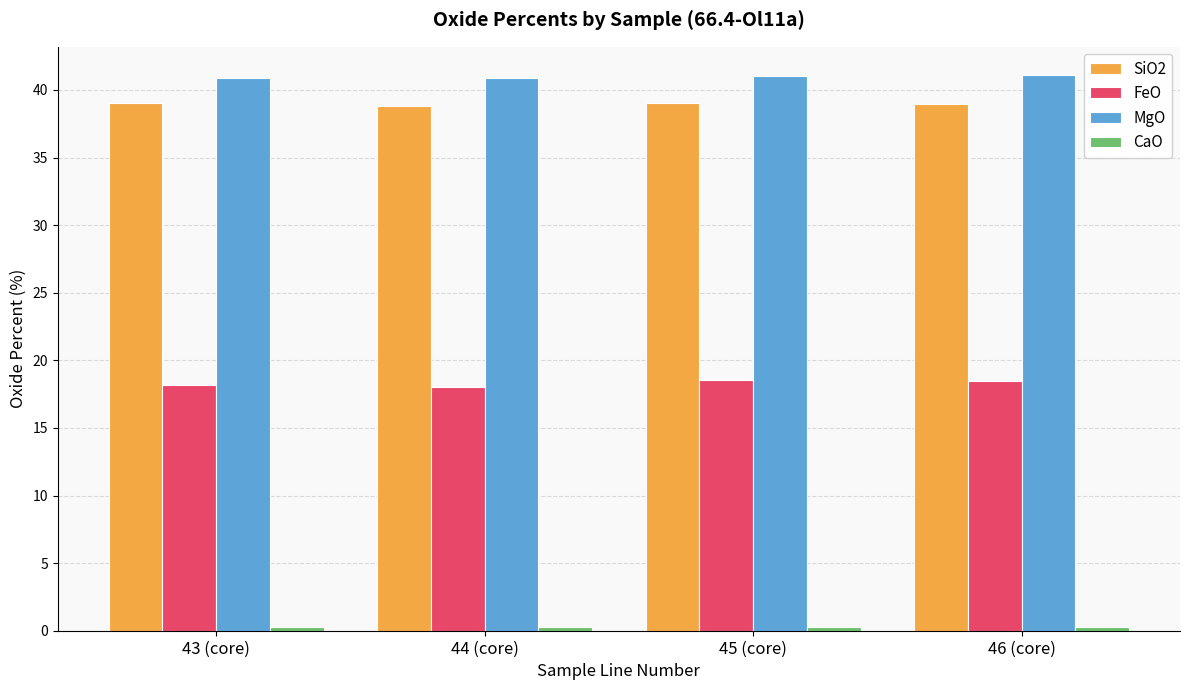

What is the greatest value displayed?

41.1